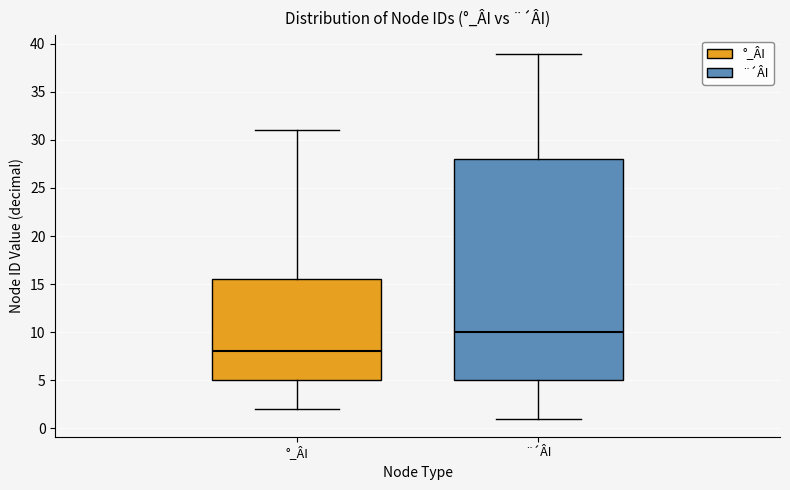

Where does the median line of the box for °_ÂI sit on the y-axis? The values are not printed on the chart, so give them approximately, as read against the axis.

8.0